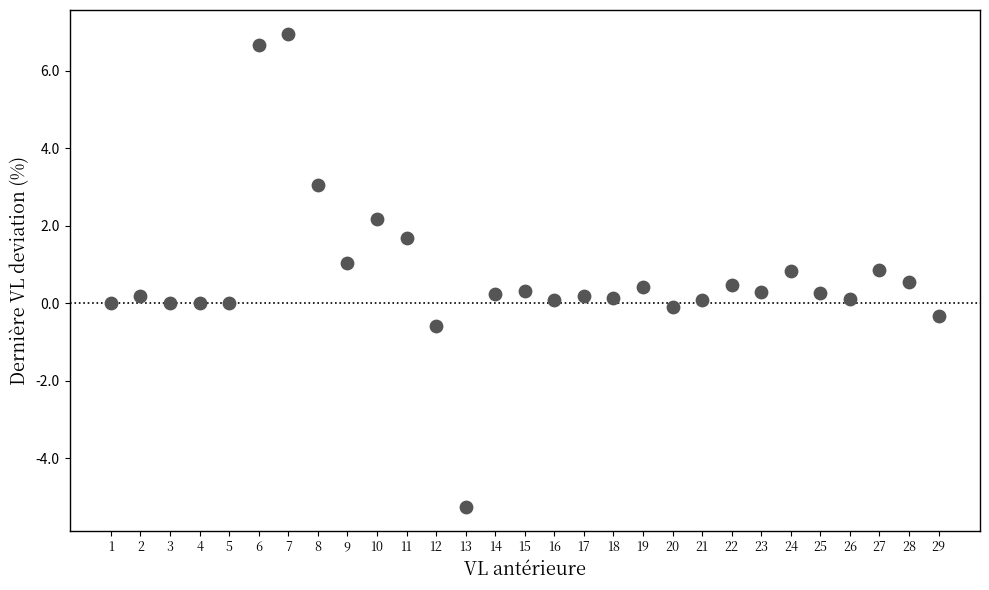

How many data points are displayed?

29